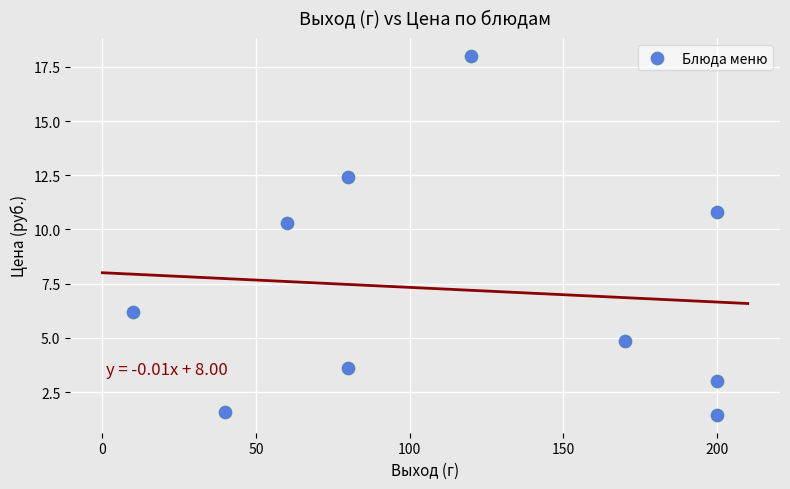

What is the range of X values (max minus min)?

190.0